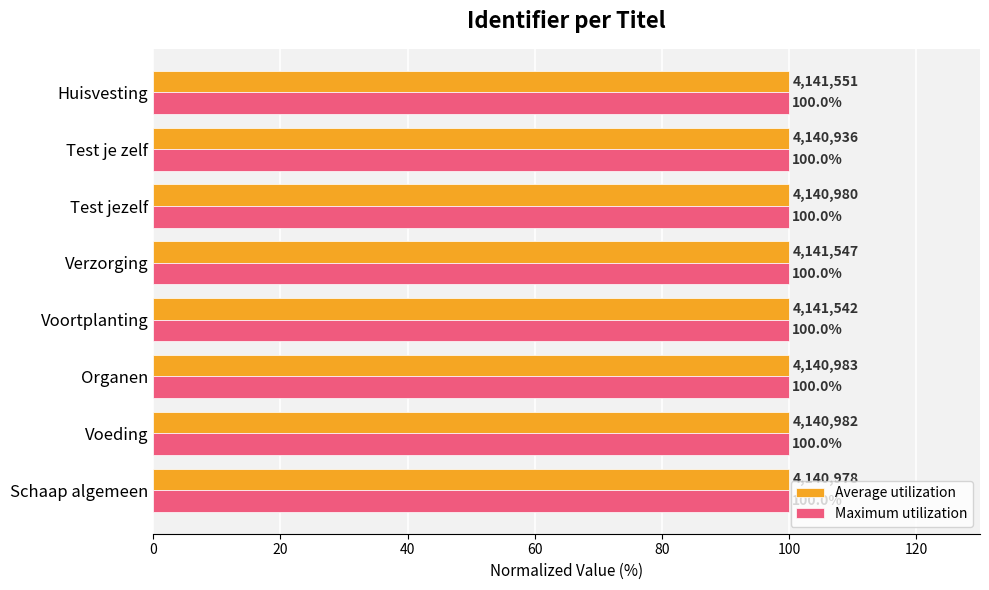

What is the greatest value displayed?

100.0